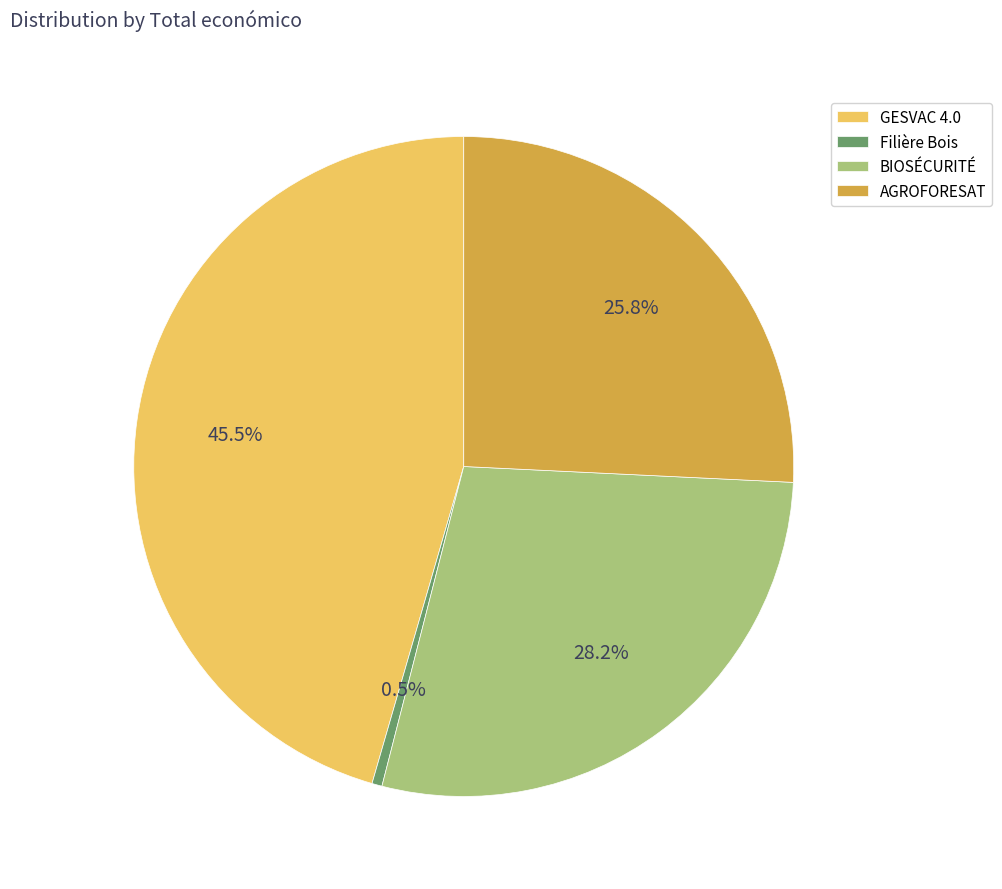

What portion of the pie excludes AGROFORESAT?

74.2%